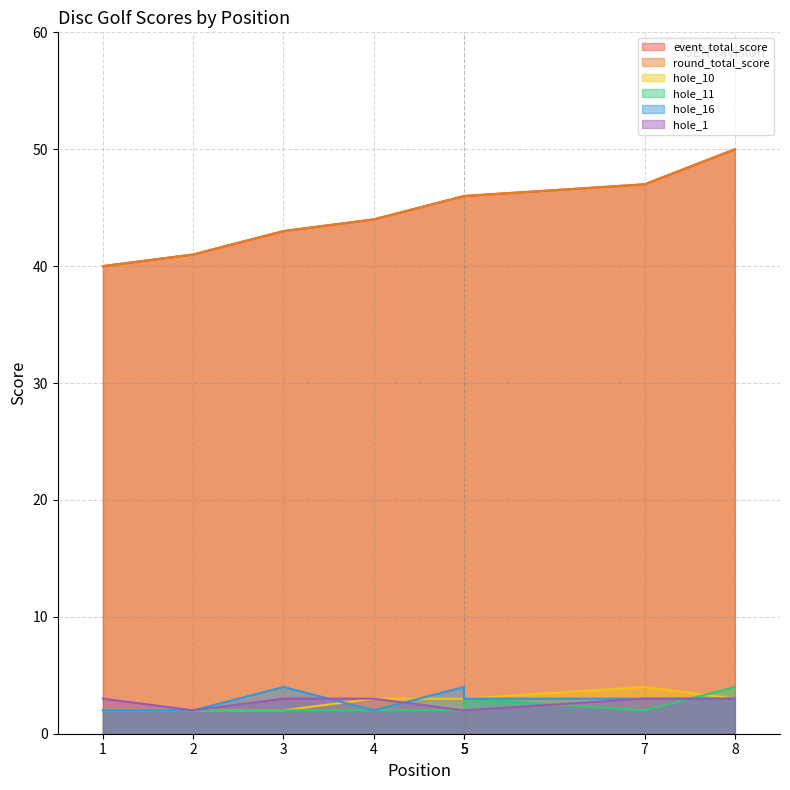

True or false: hole_16 has a value of 5 at 5.

False